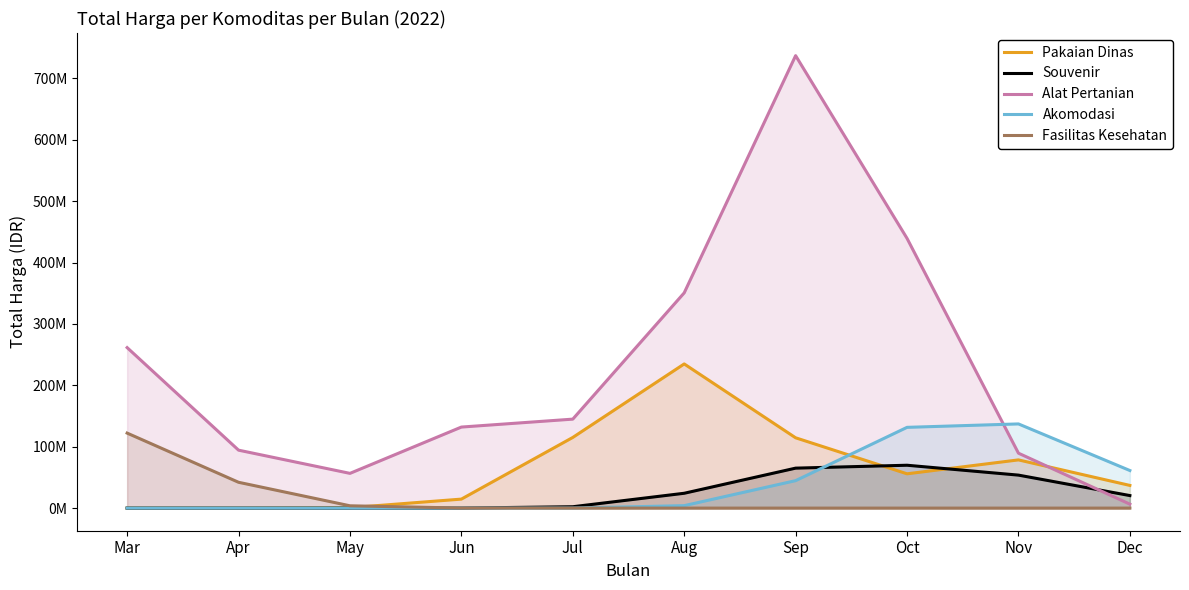

Which series has the largest range (max minus min)?

Alat Pertanian